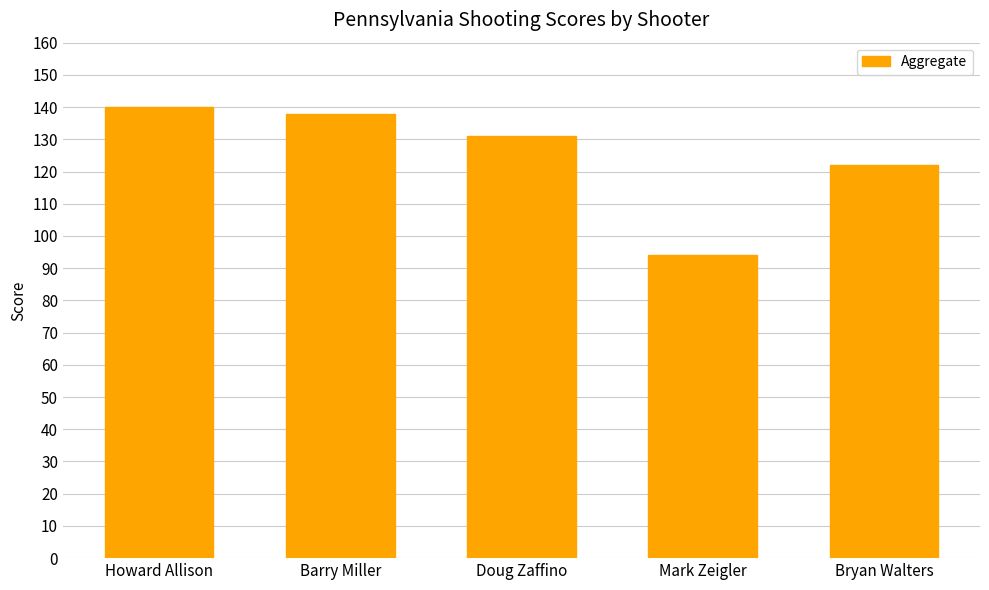

Does the chart contain any negative values?

No